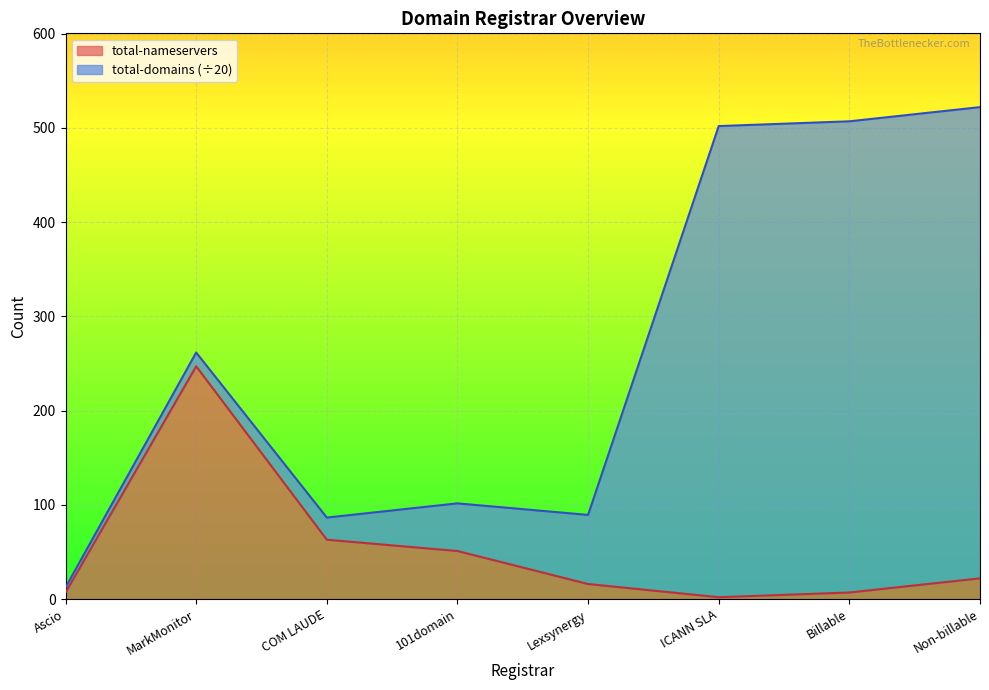

How many categories are shown in the chart?

8